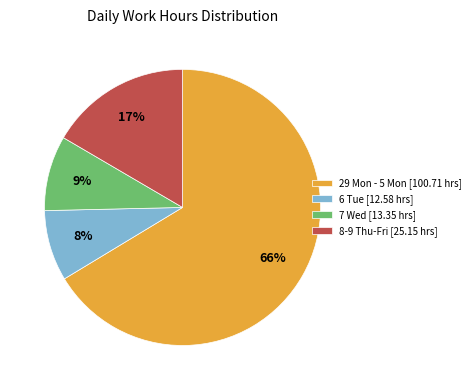

Does any single category account for the majority?

Yes